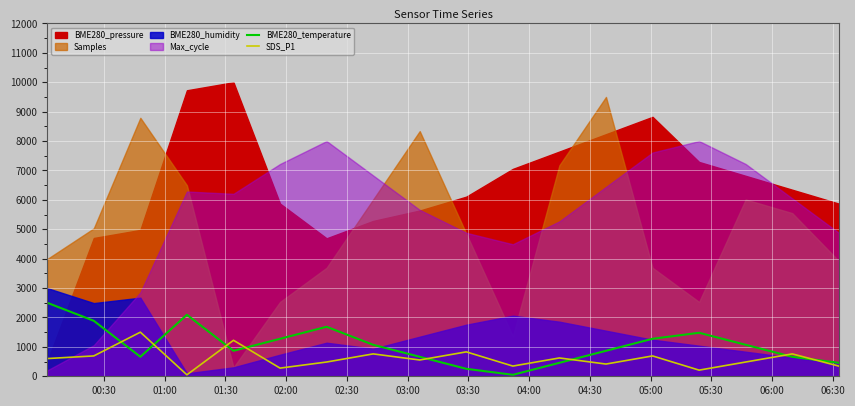

What is the highest value of the SDS_P1 series?

1500.0